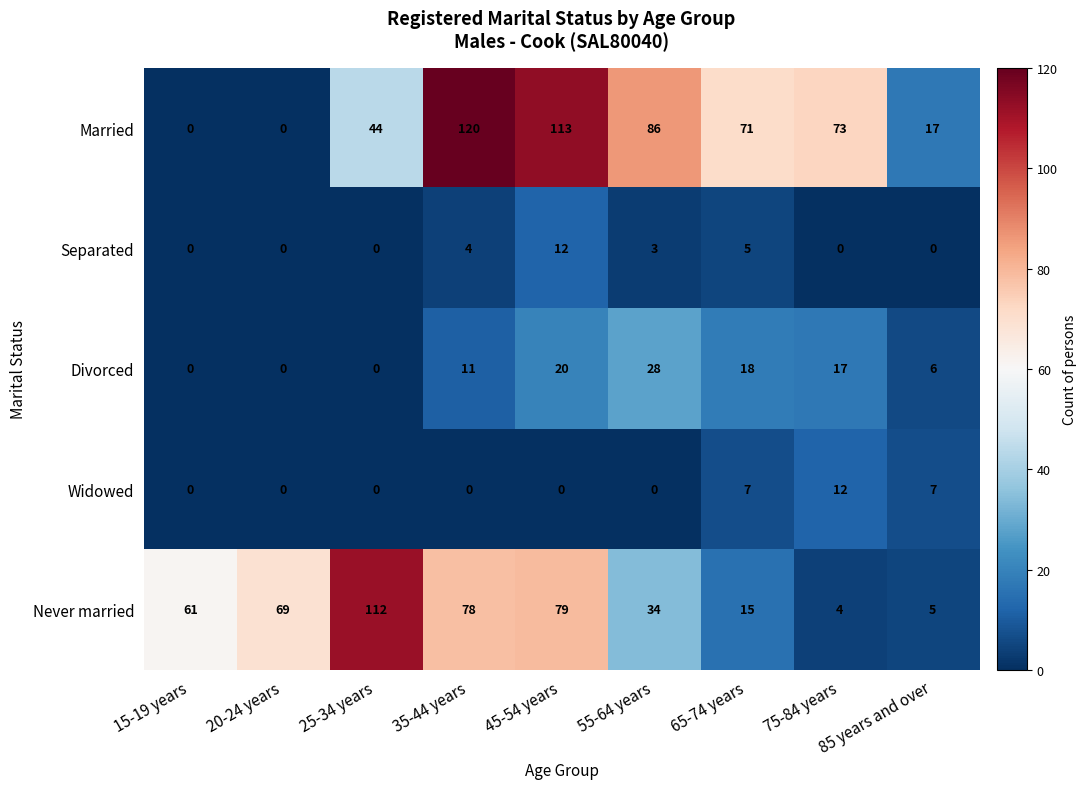

What is the average value of the Separated series?

3